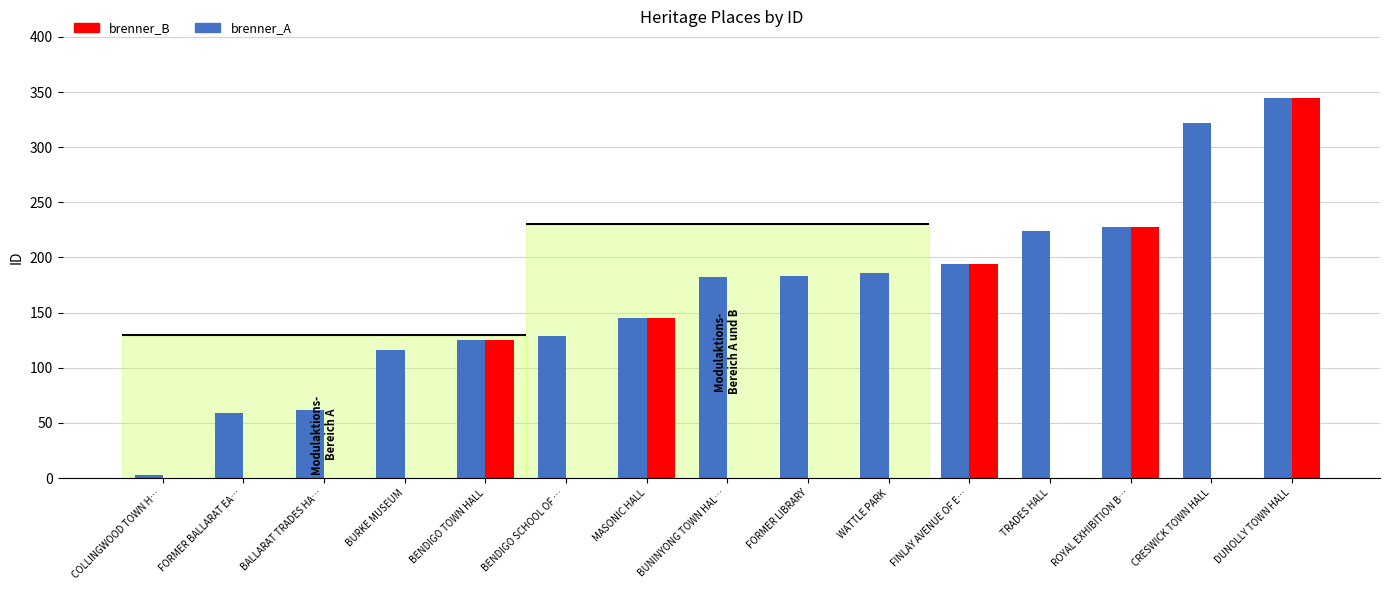

Which series has the largest total across all categories?

brenner_A